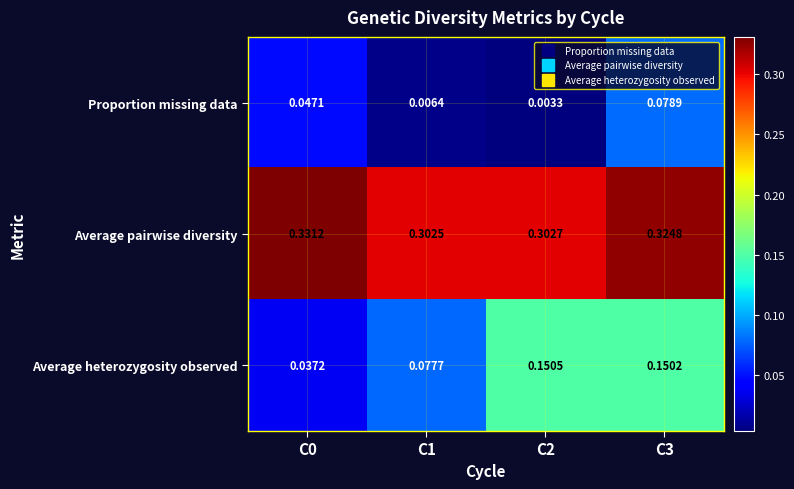

Which series has the largest total across all categories?

Average pairwise diversity